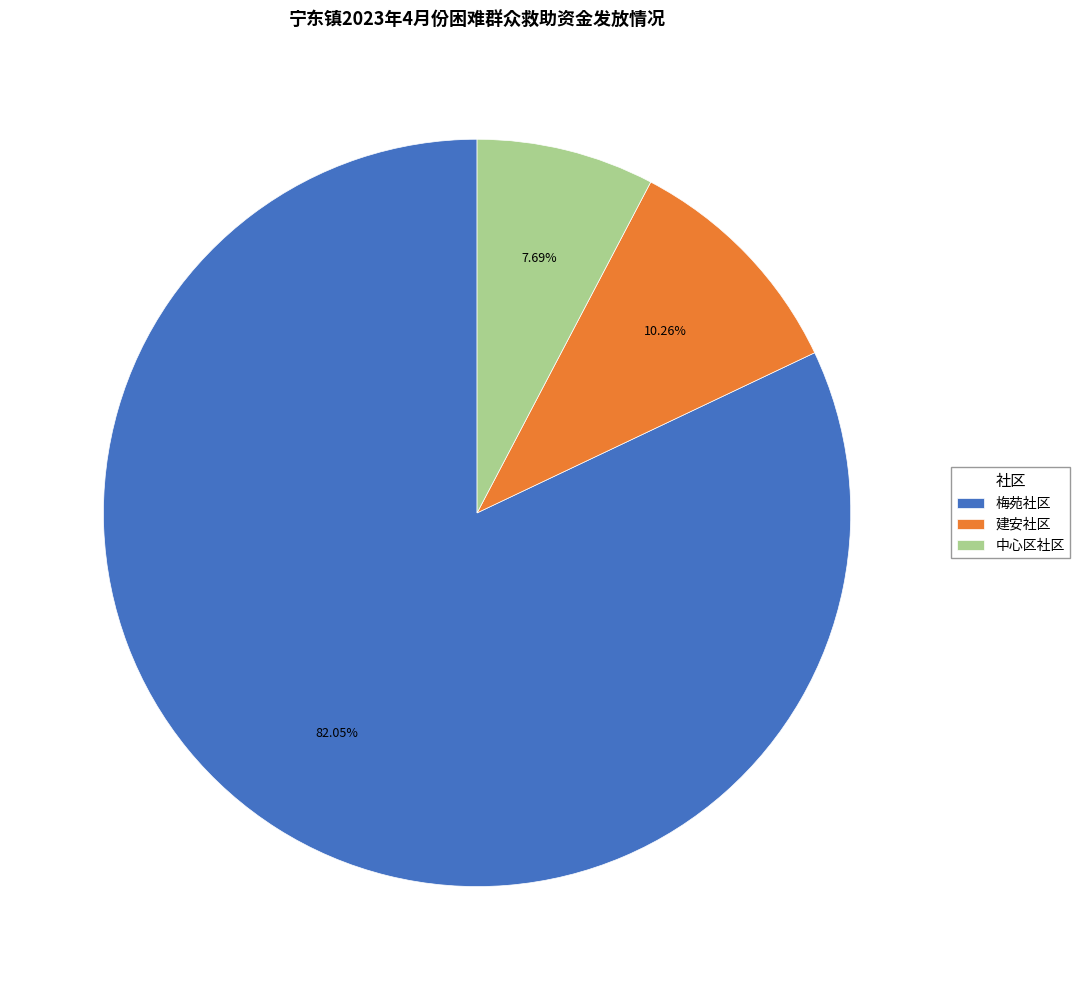

To the nearest percent, what is the difference between the largest and smallest slice percentages?

74%